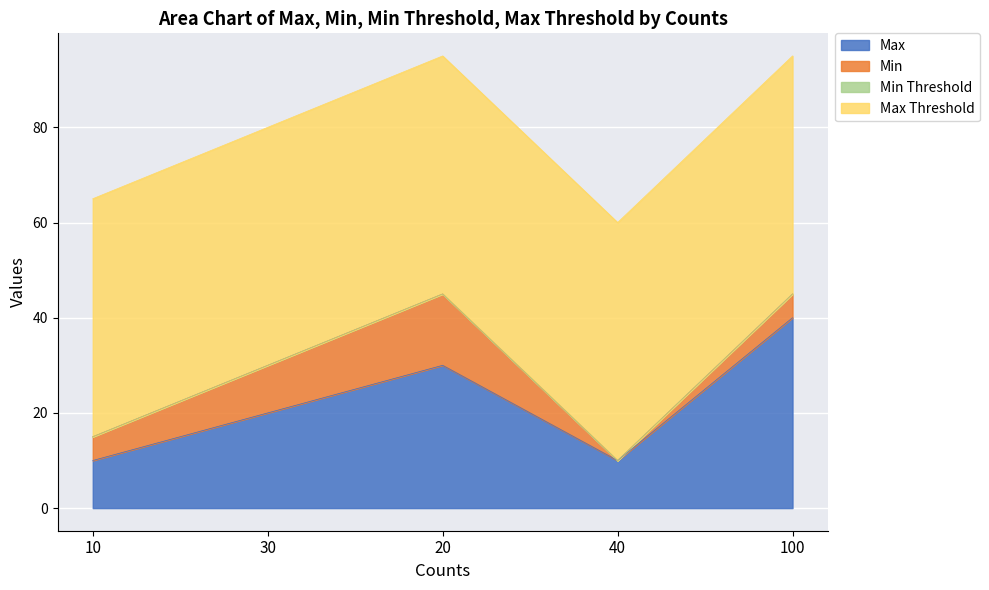

How many distinct data groups are displayed?

4